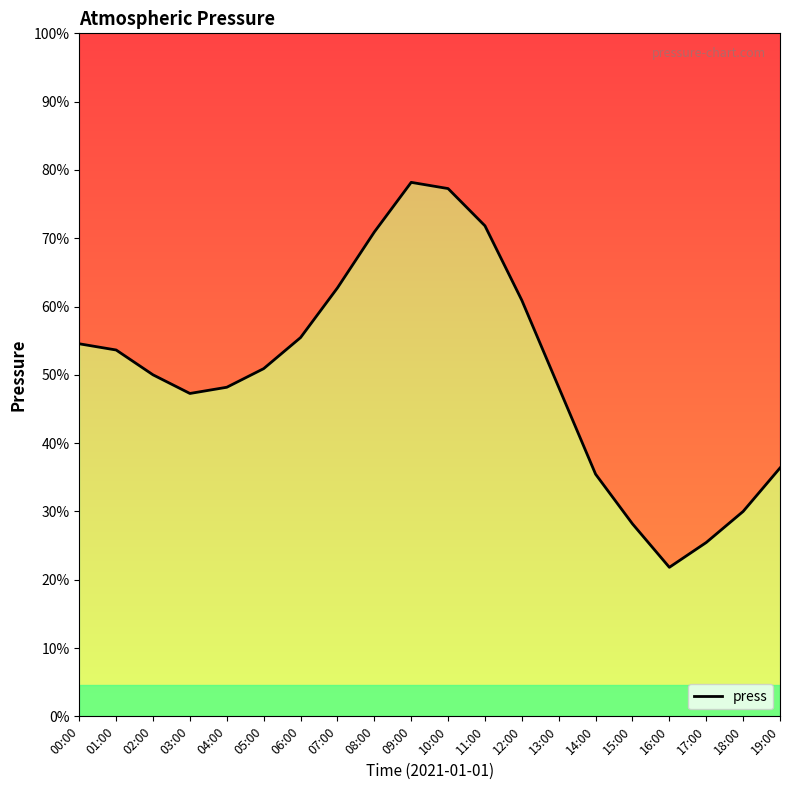

The value at 08:00 is 1006.8. True or false?

True